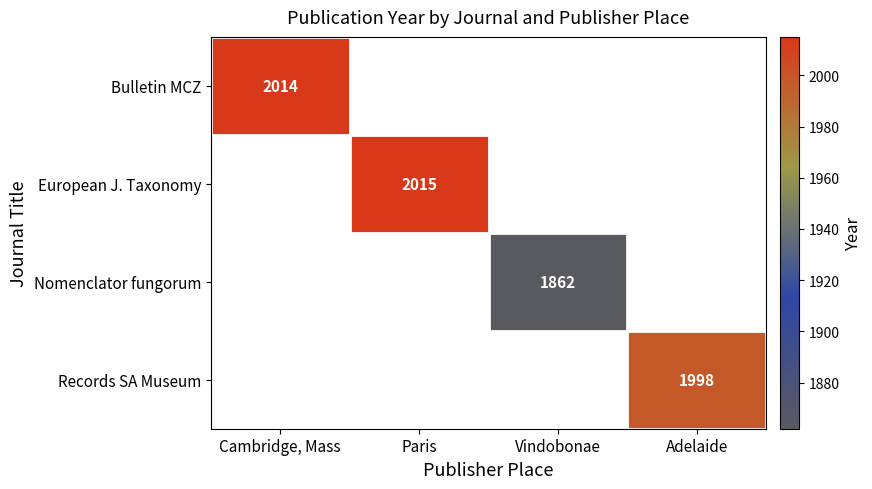

True or false: Records SA Museum has a value of 1244 at Adelaide.

False